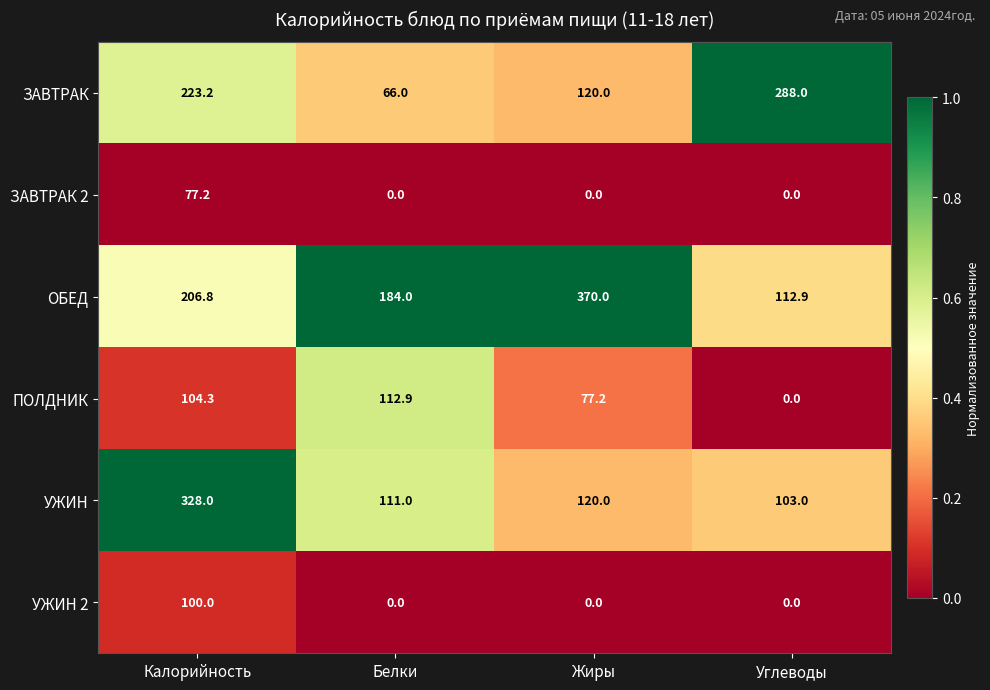

At which category is the sum across all series the highest?

Калорийность